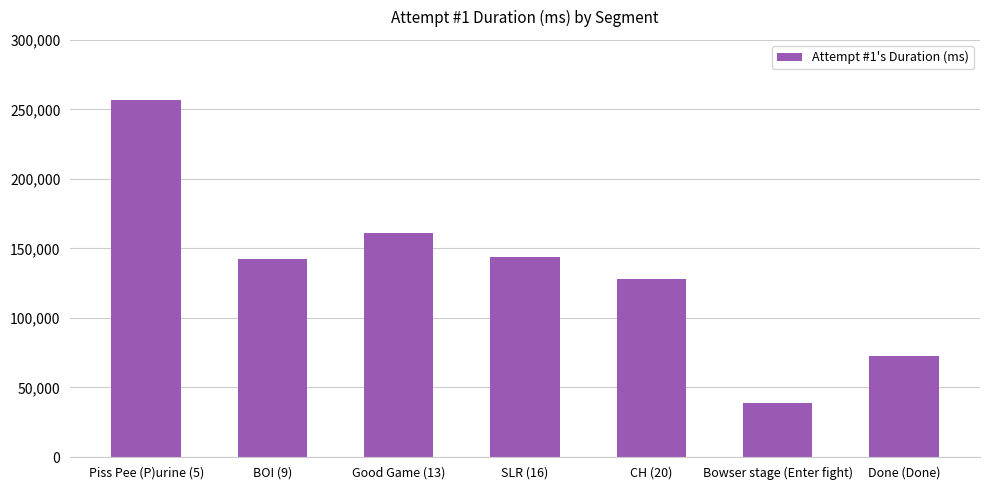

How many data points are less than 142751?

3